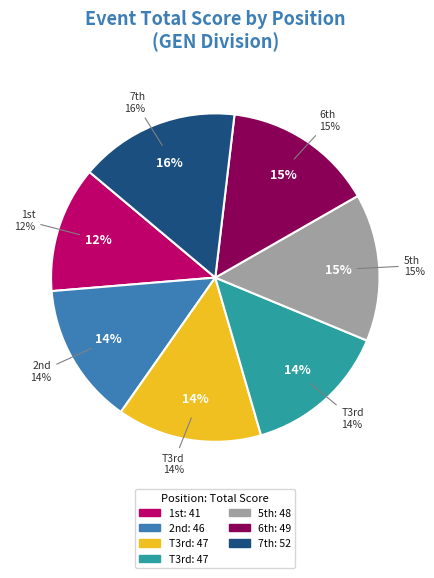

To the nearest percent, what is the difference between the largest and smallest slice percentages?

3%